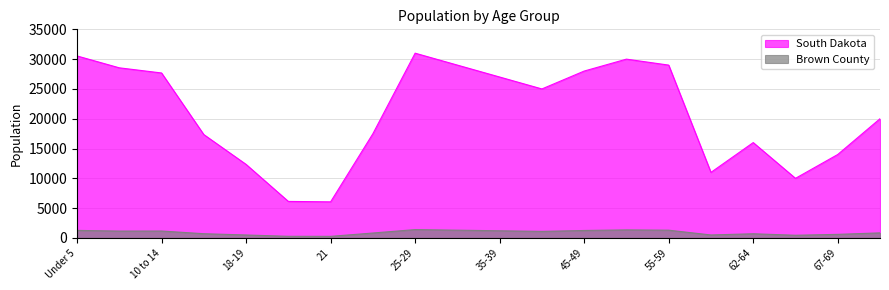

Which series has the widest spread of values?

South Dakota